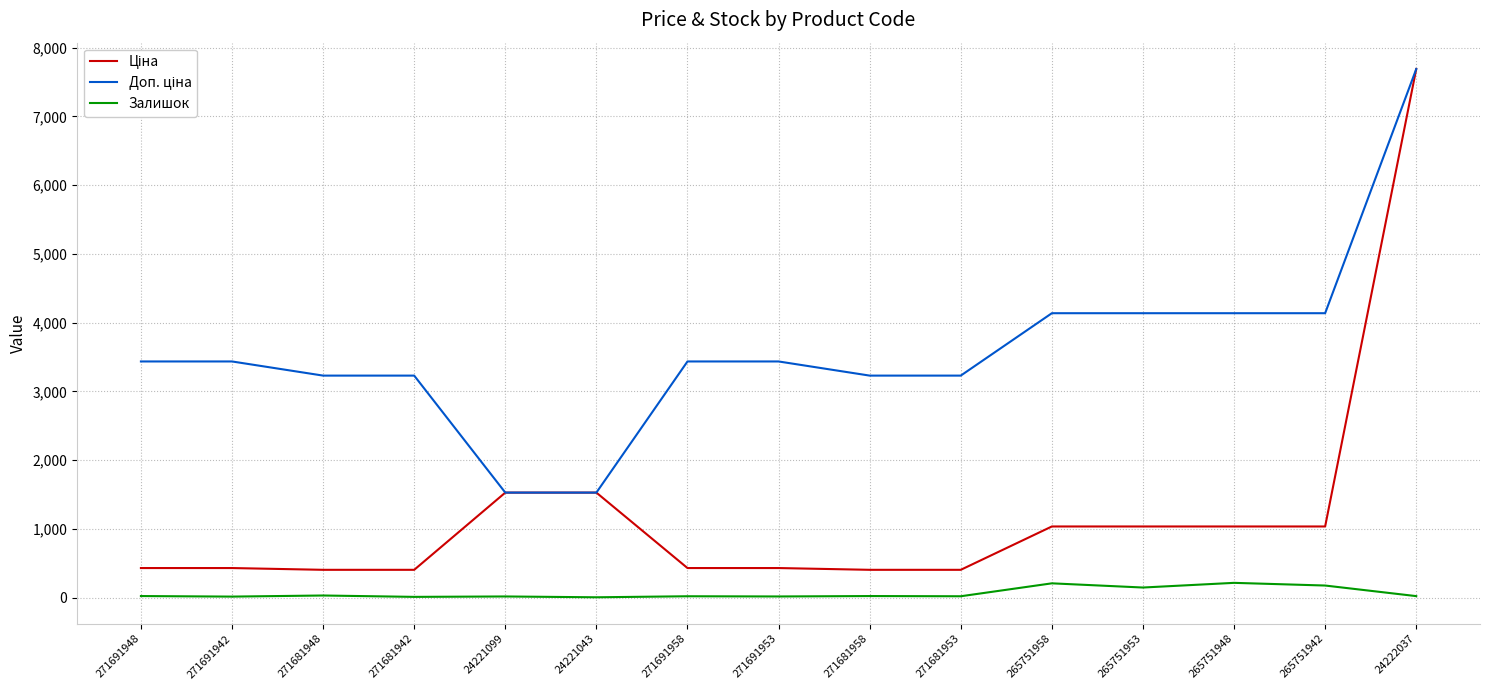

Does the chart display data point markers on the line(s)?

No